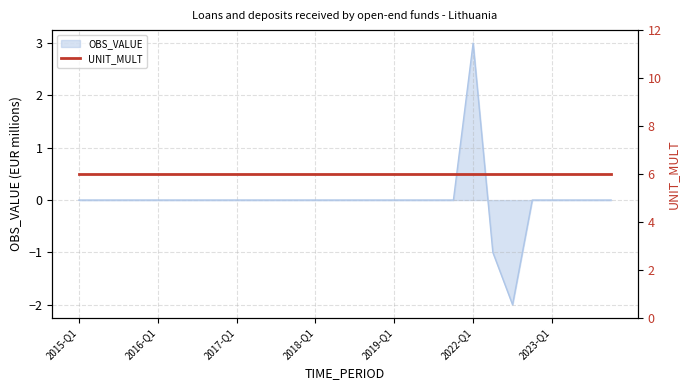

Where is the first local minimum?

2022-Q3